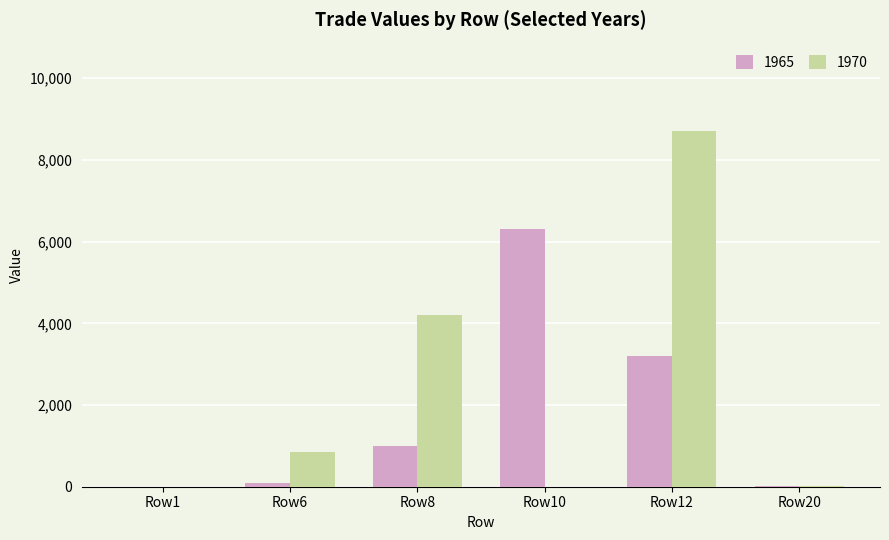

Which series has the largest total across all categories?

1970